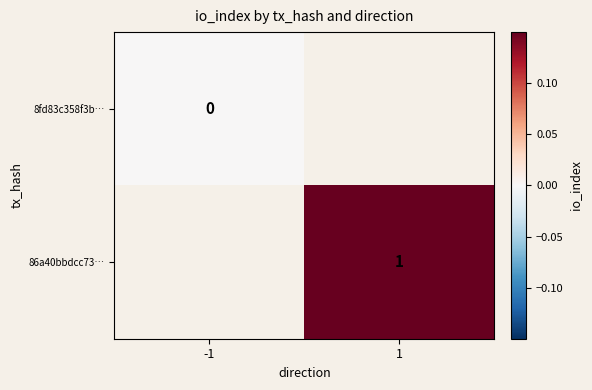

The 86a40bbdcc73… series shows 2 at 1. True or false?

False